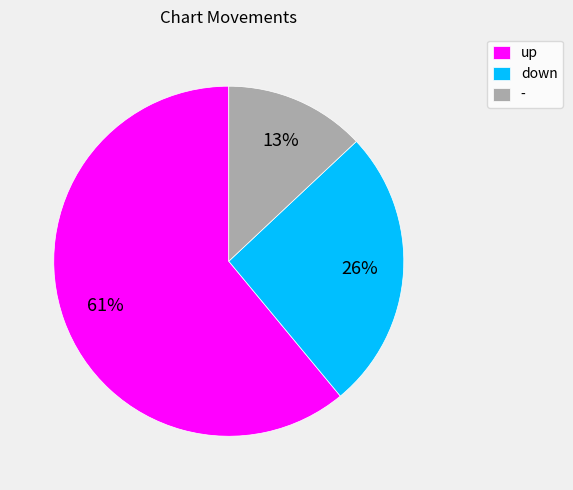

To the nearest percent, what is the difference between the - and down slice percentages?

13%